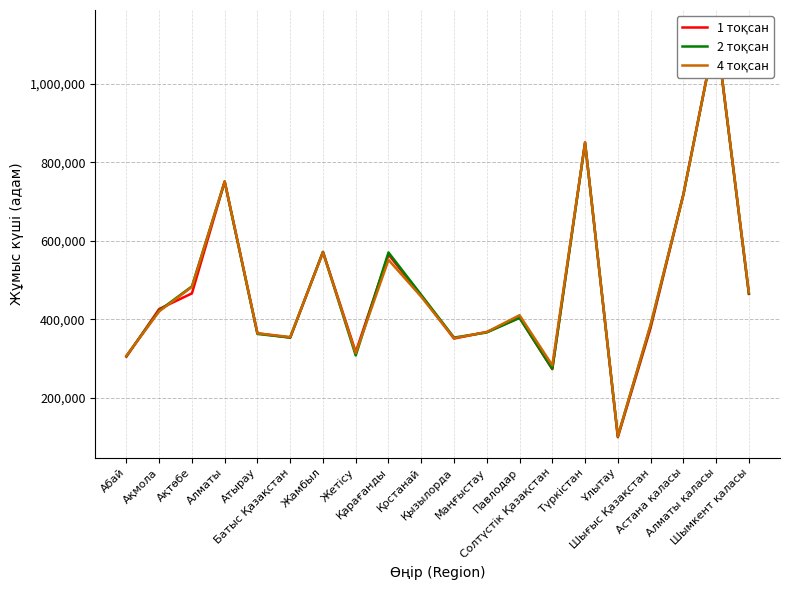

List the series in order of their peak value, highest first.

1 тоқсан, 4 тоқсан, 2 тоқсан